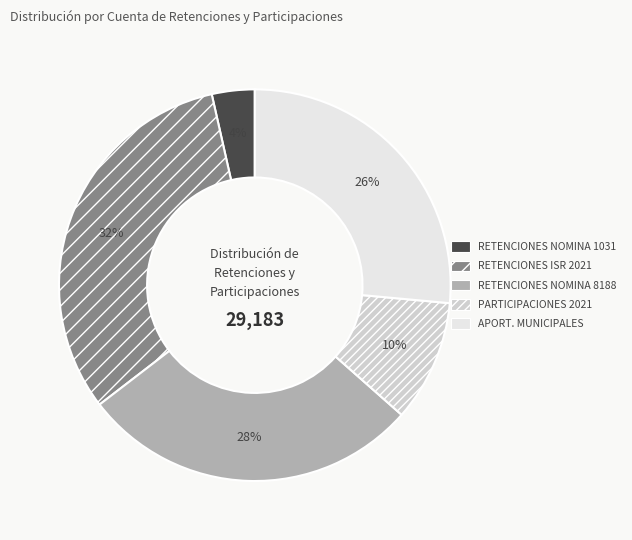

Does any single category account for the majority?

No